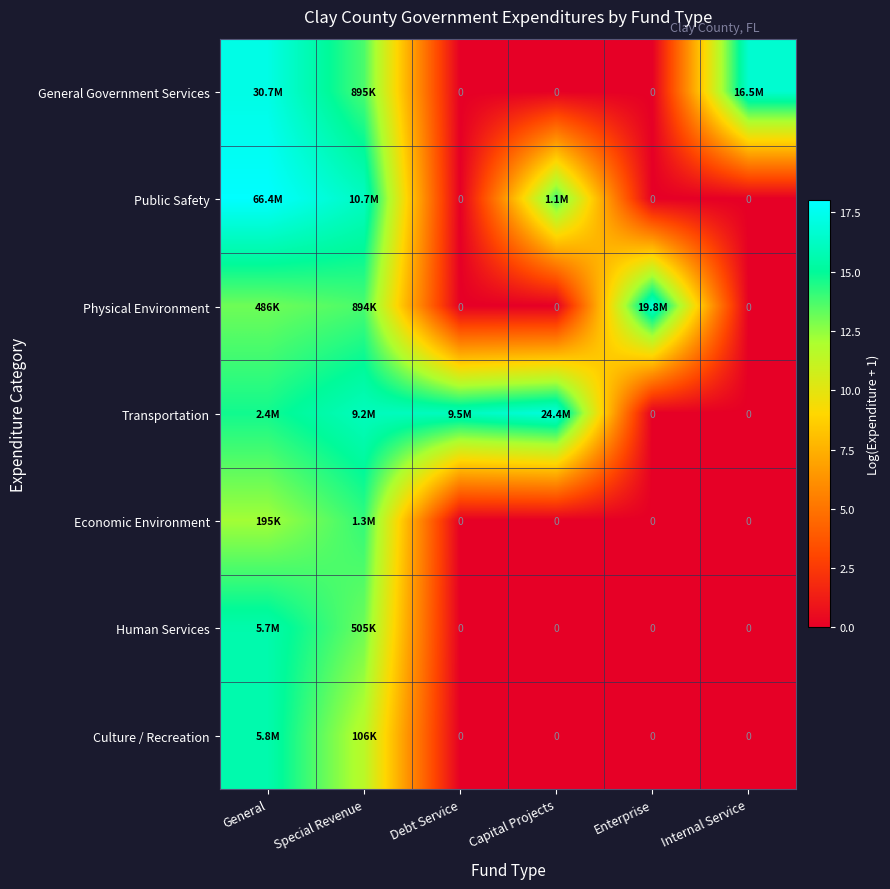

How many categories are shown in the chart?

6